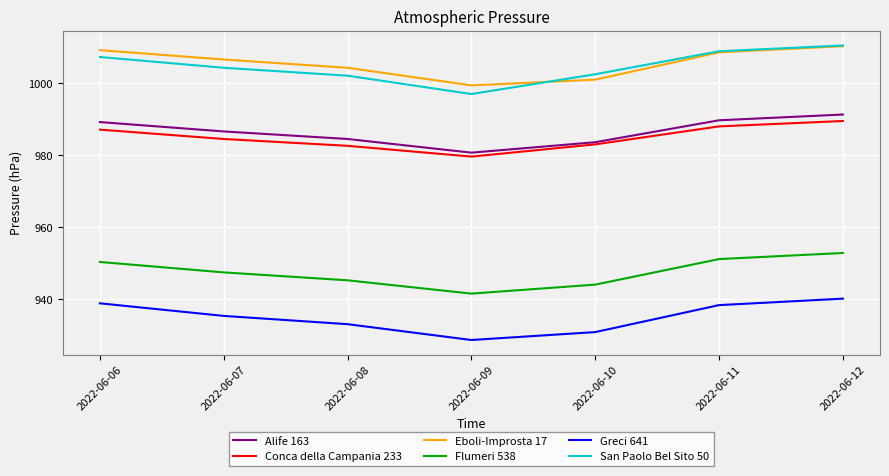

How many lines are shown in the chart?

6